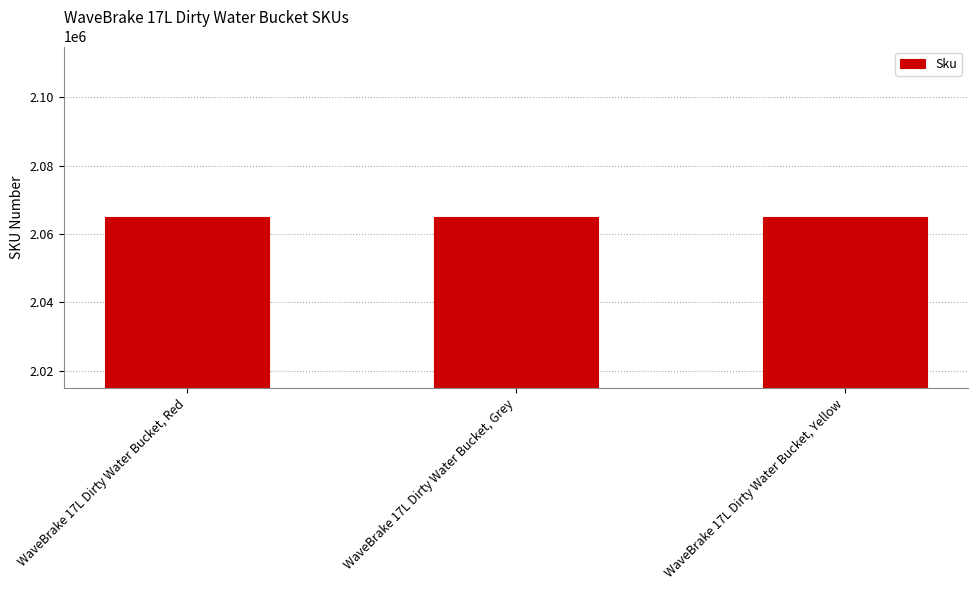

What is the difference between the second highest and minimum values?

2